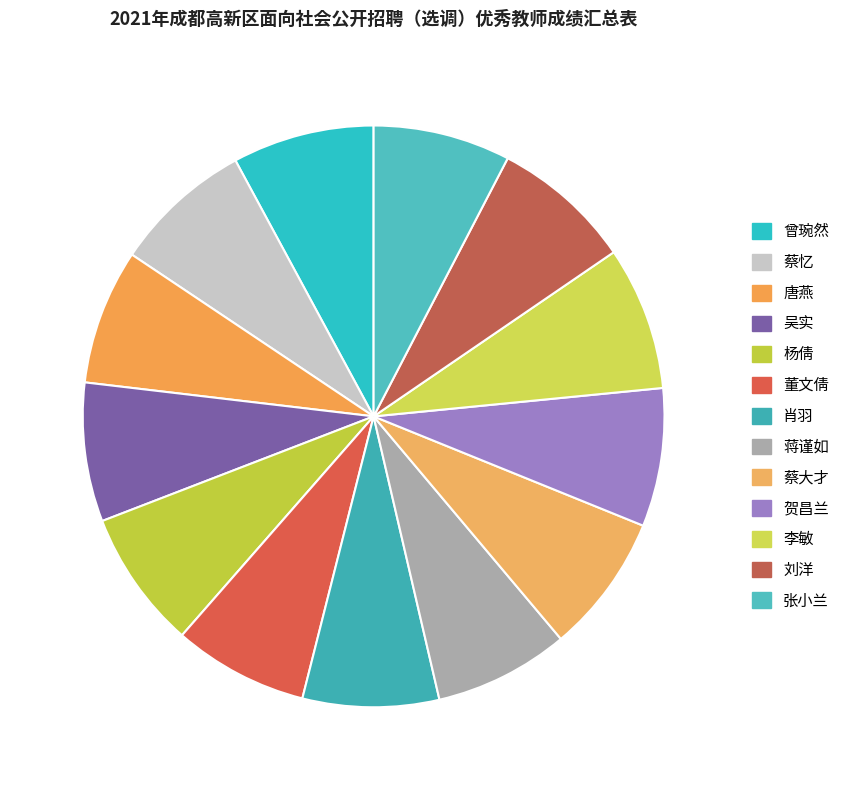

Between 唐燕 and 董文倩, which is larger?

唐燕